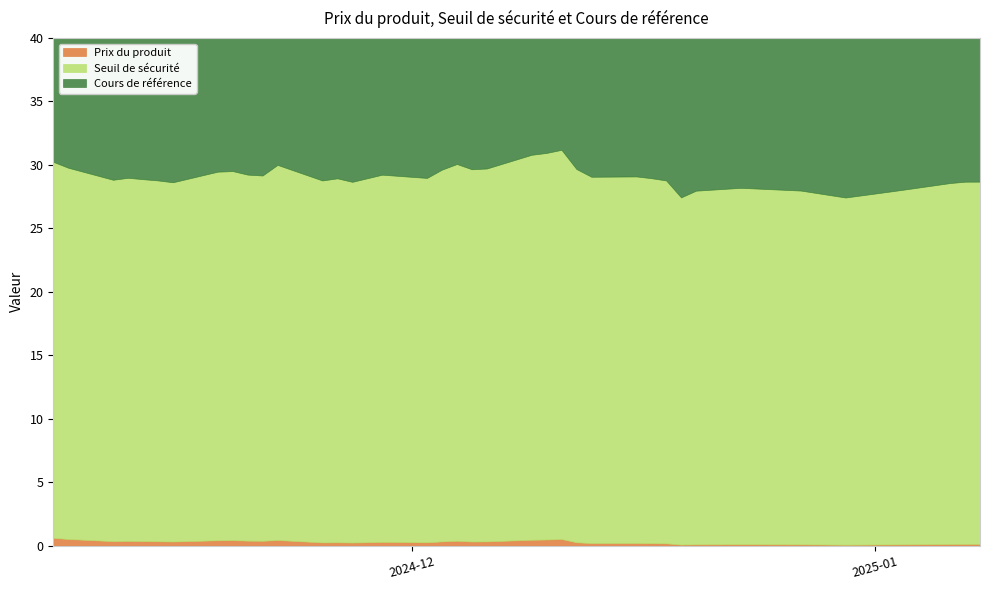

Where is Prix du produit nearest to the value 0?

2024-12-30